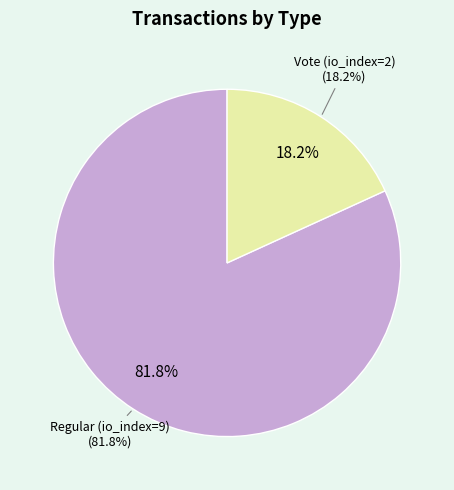

Count the number of slices in the pie.

2